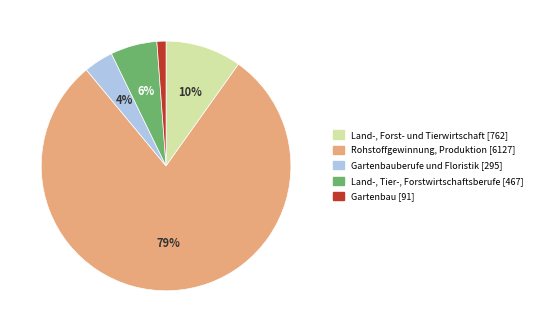

Does any single category account for the majority?

Yes